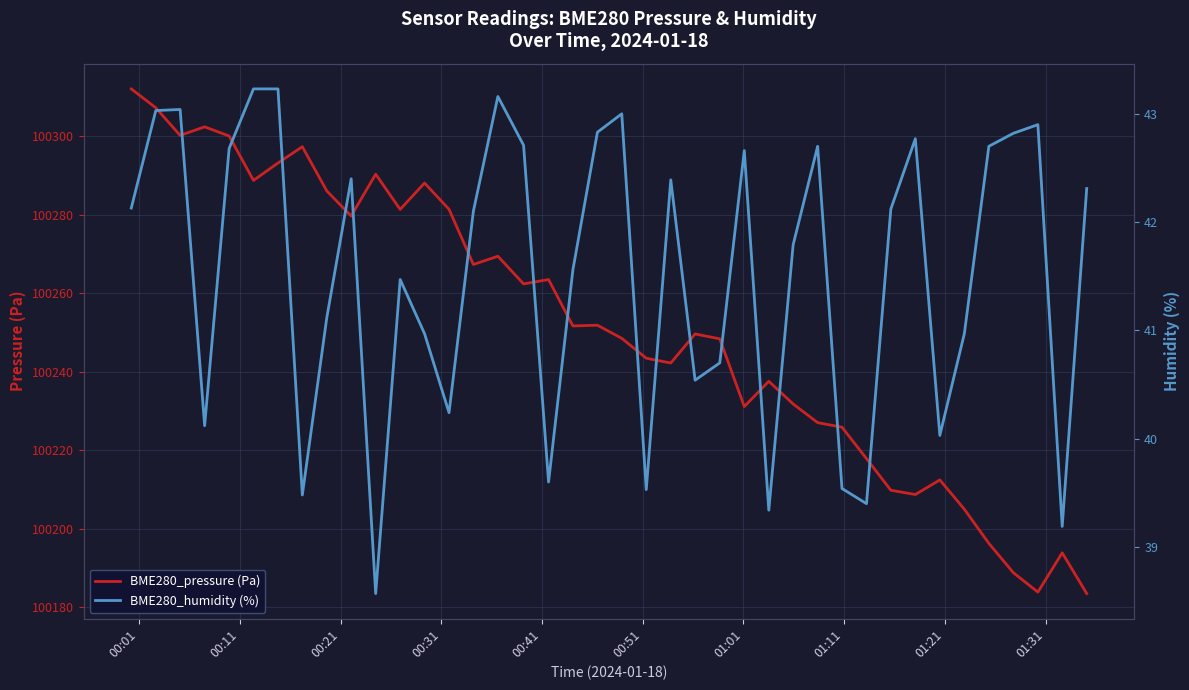

What is the minimum value for BME280_pressure (Pa)?

100183.5